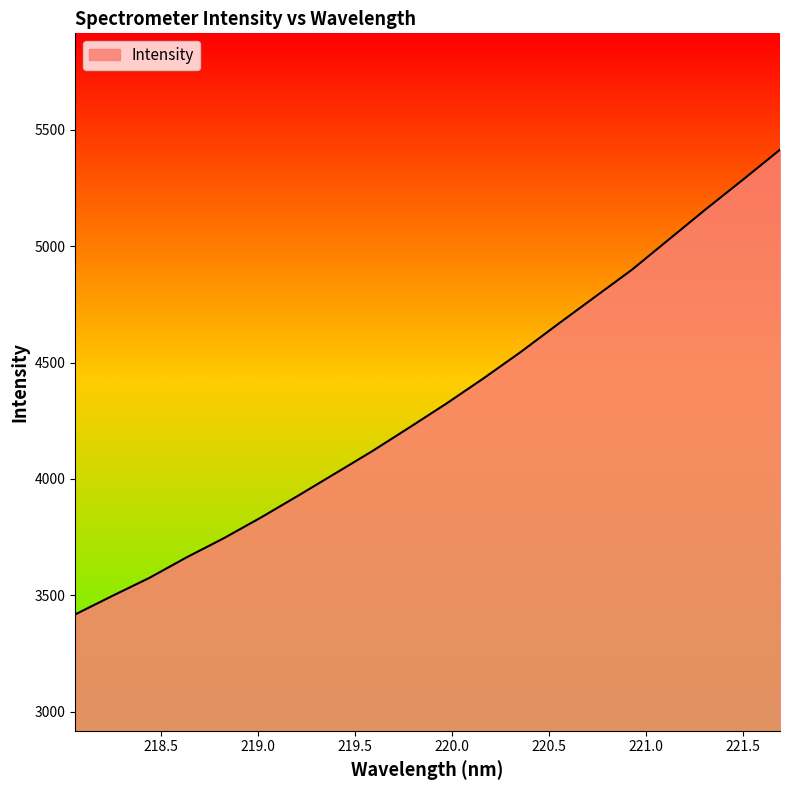

What is the difference between the maximum and minimum values?

1996.3